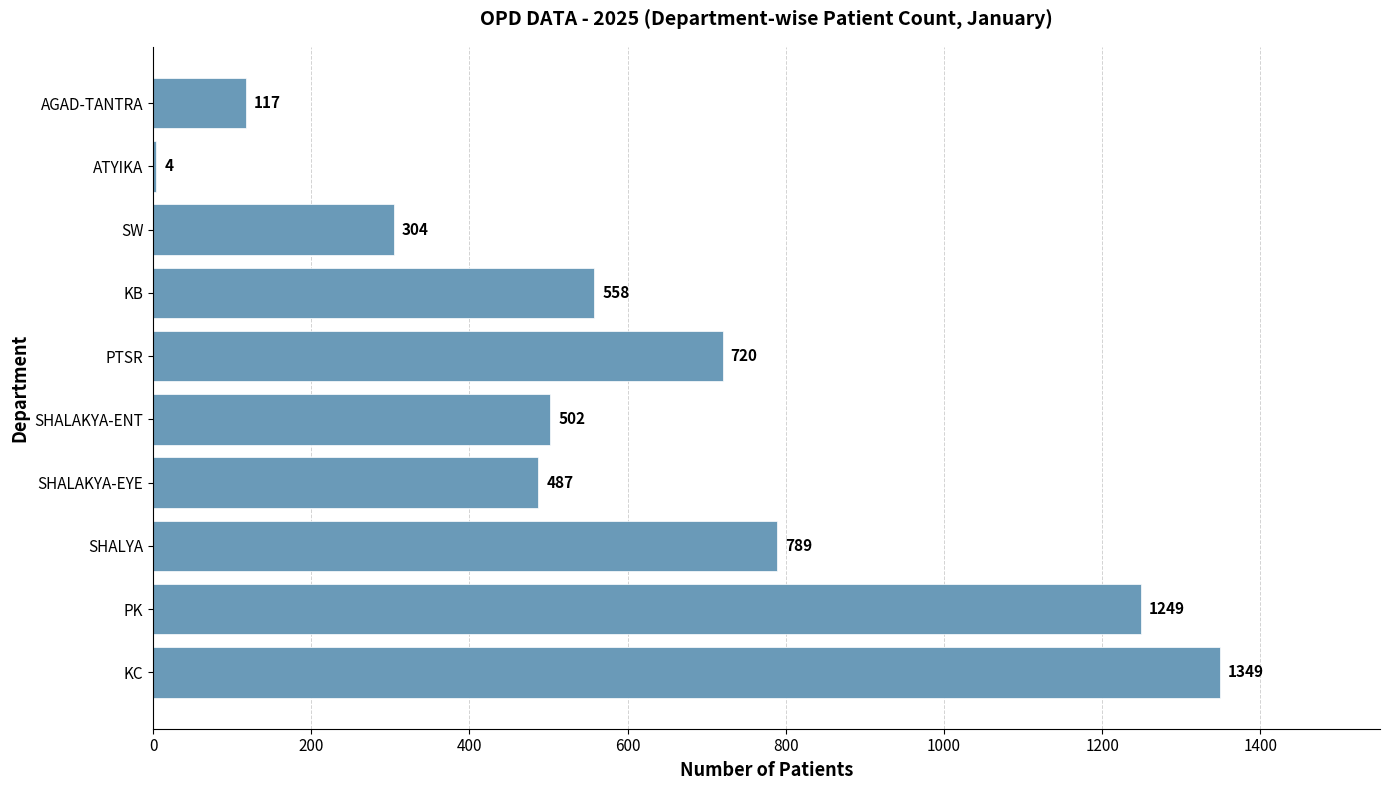

Are the bars grouped side by side (vs. stacked)?

No